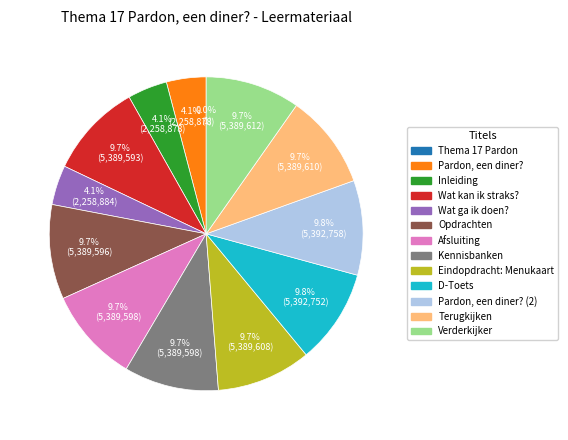

Does any single category account for the majority?

No